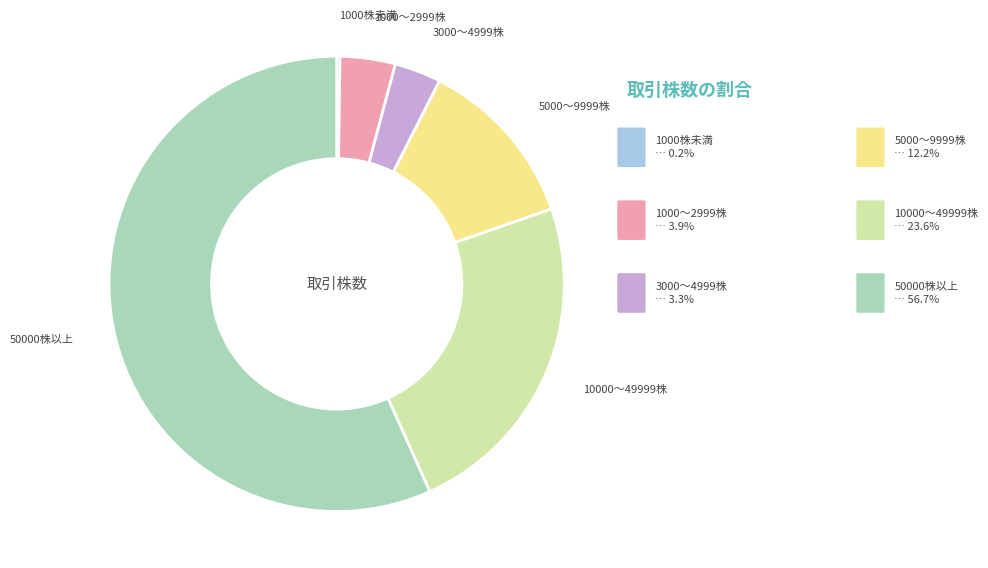

Is there any slice that represents more than half of the pie?

Yes